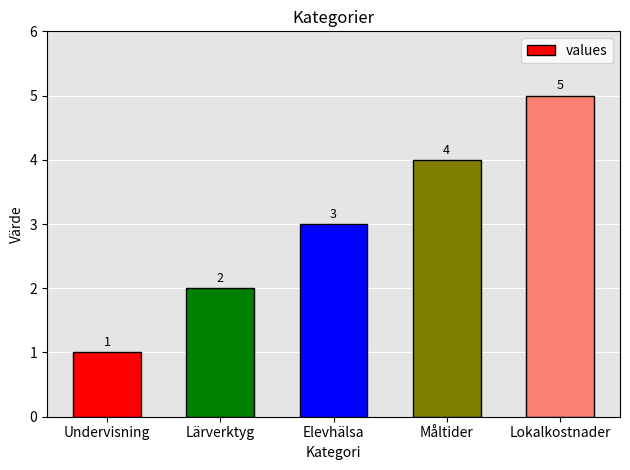

List the labels in order of value, smallest first.

Undervisning, Lärverktyg, Elevhälsa, Måltider, Lokalkostnader